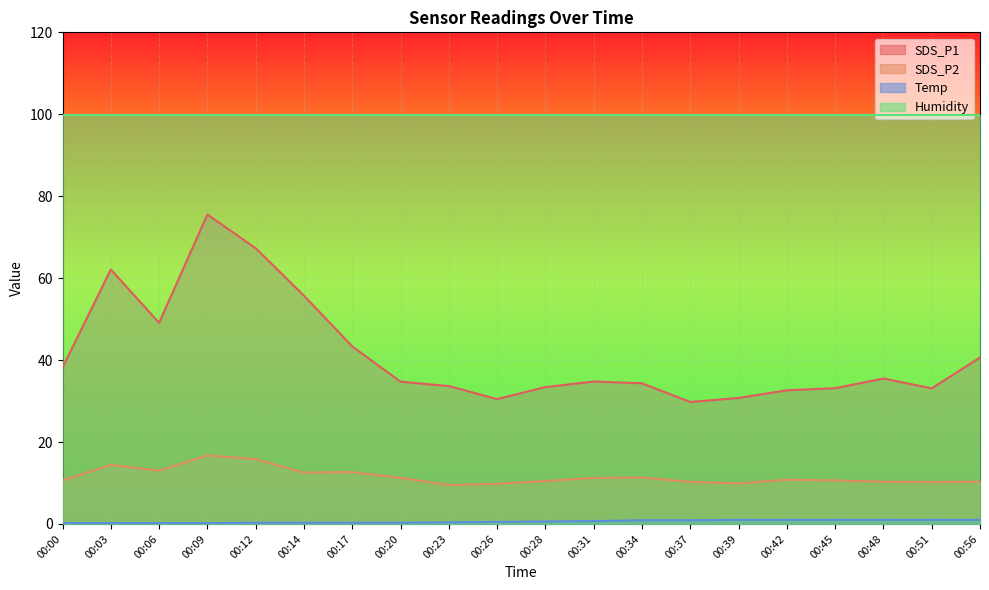

Which series has the widest spread of values?

SDS_P1